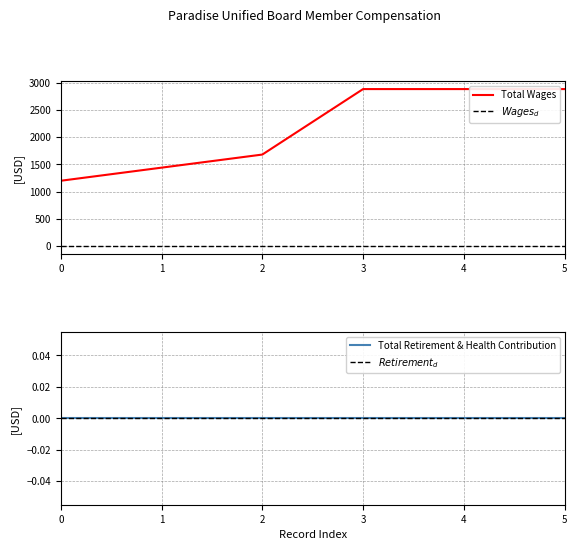

The value of Total Wages at 1 is 390. True or false?

False